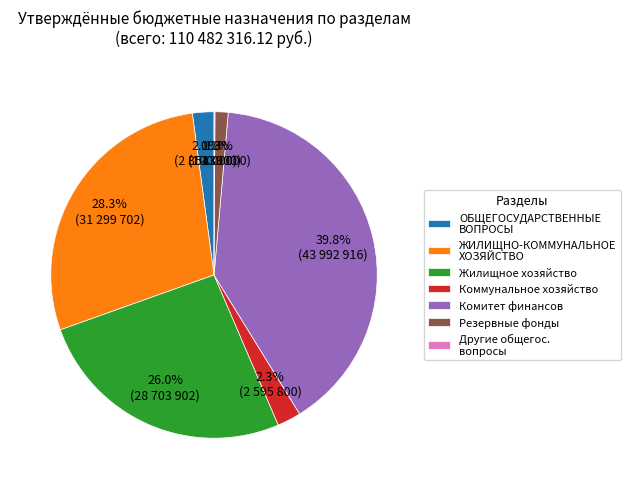

Is there any slice that represents more than half of the pie?

No